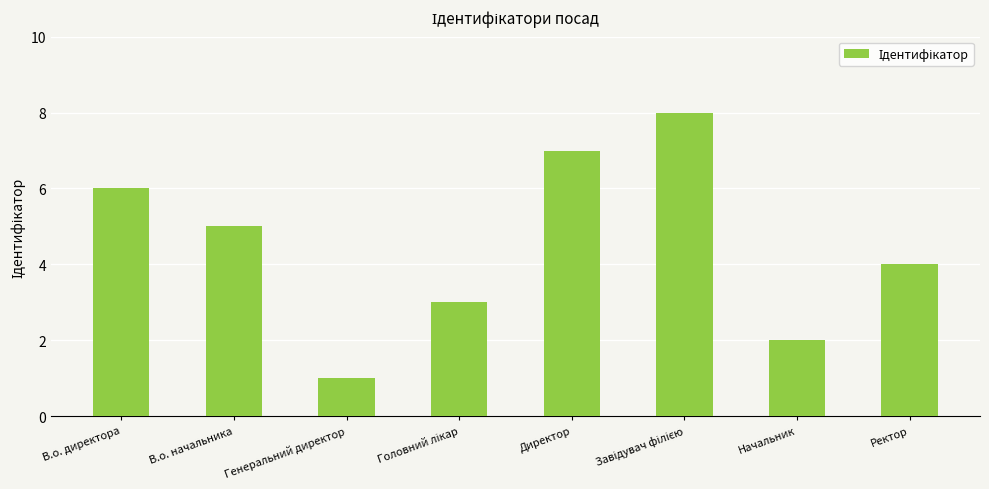

What is the label of the 5th bar from the left?

Директор